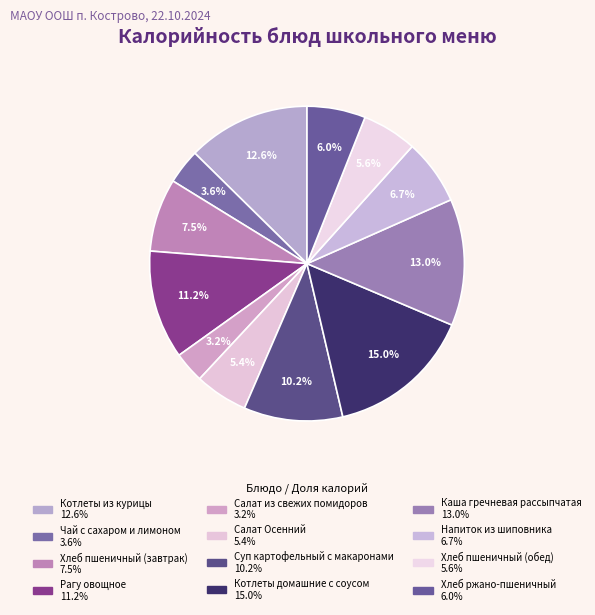

Do Хлеб пшеничный (обед) and Котлеты домашние с соусом together represent more than half of the pie?

No